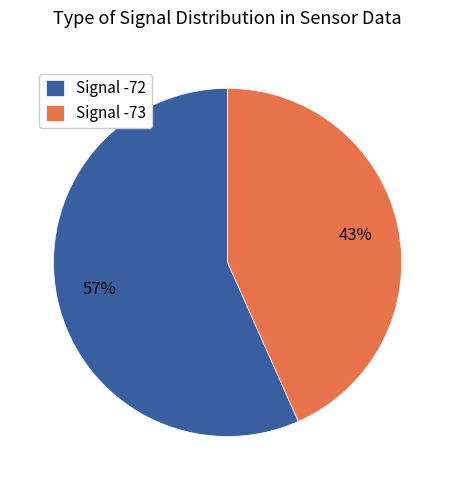

Approximately how many times larger is the value at Signal -72 compared to Signal -73?

1.3